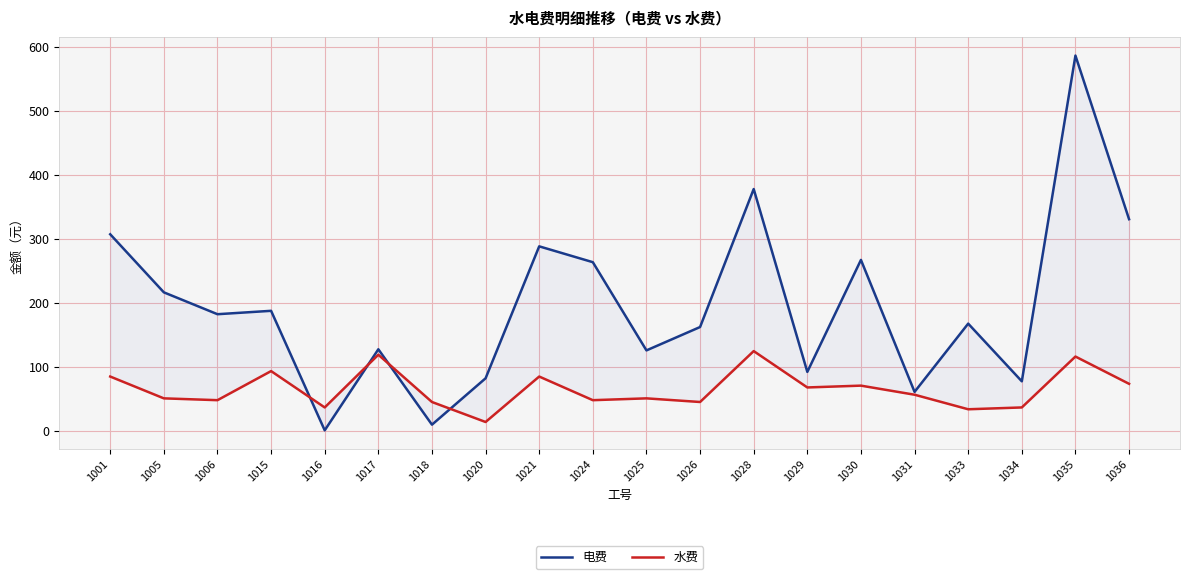

Reading right to left, list all the values displayed in this chart.

电费: 331.0	586.6	77.8	167.9	61.3	267.4	92.5	378.1	162.6	126.0	263.9	288.6	82.5	10.0	127.8	1.2	187.9	182.6	216.8	307.5
水费: 73.8	116.4	36.9	34.1	56.8	71.0	68.2	125.0	45.4	51.1	48.3	85.2	14.2	45.4	119.3	36.9	93.7	48.3	51.1	85.2